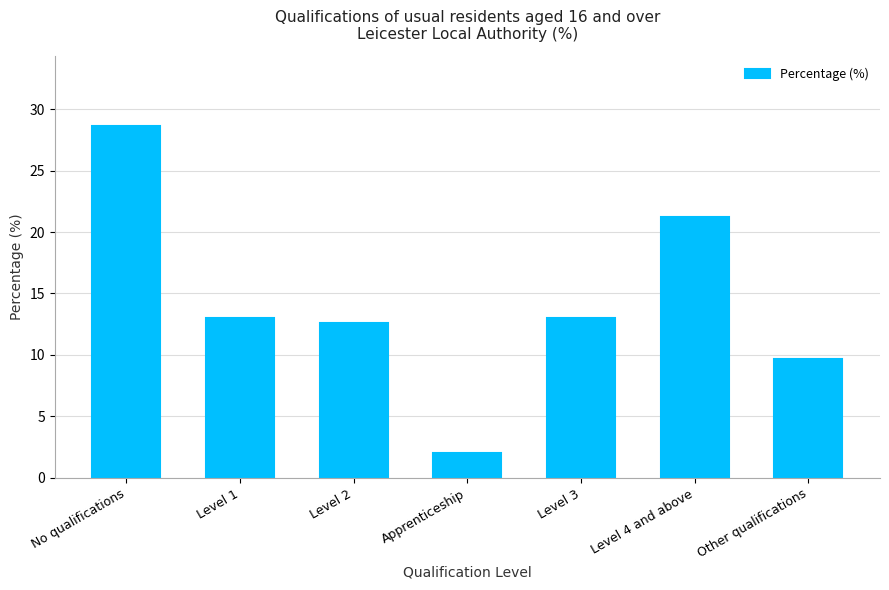

What is the difference between the second highest and minimum values?

19.2